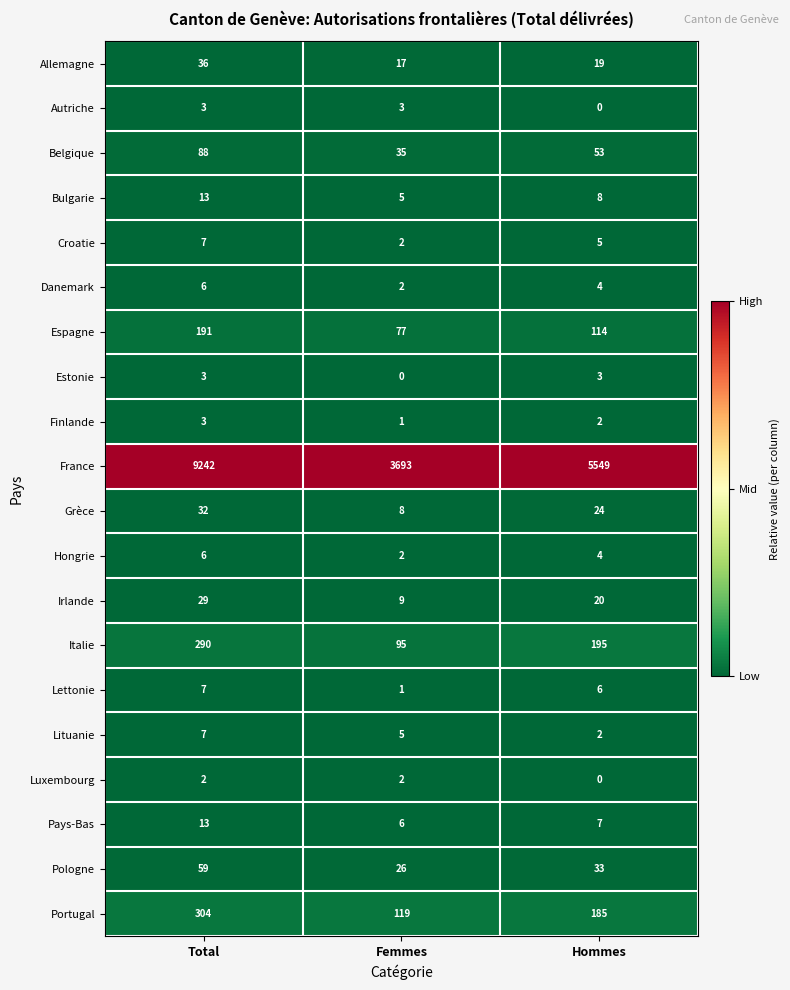

Which label corresponds to the largest value in the chart?

Total